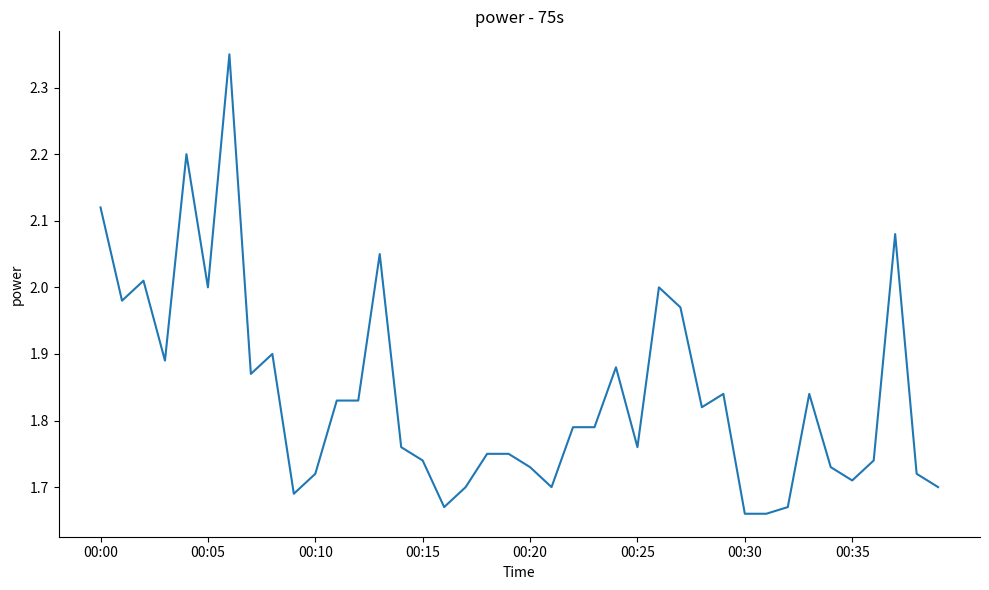

What is the difference between the maximum and minimum values?

0.7